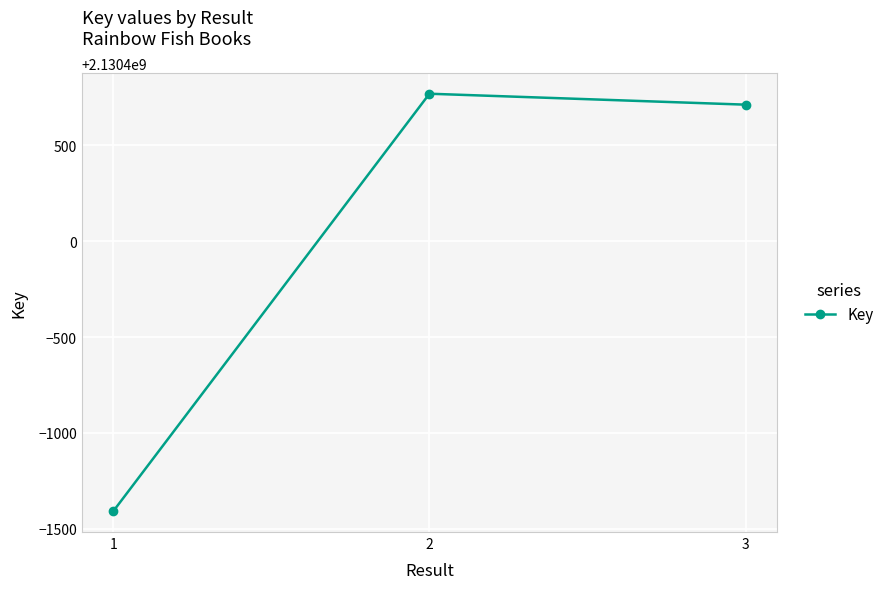

What is the change in value from 2 to 3?

-57